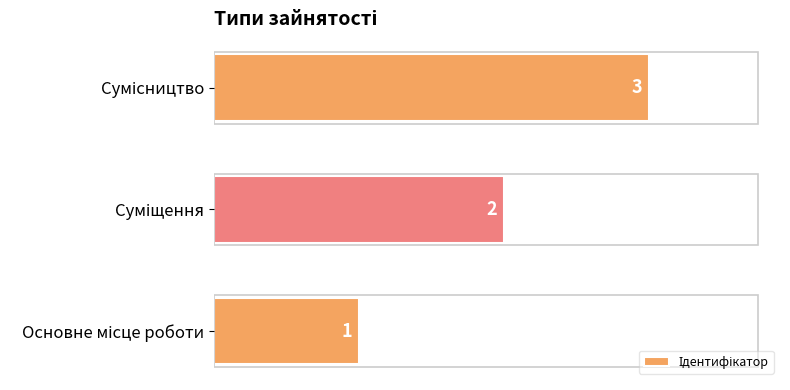

How many values are between 1 and 3?

3